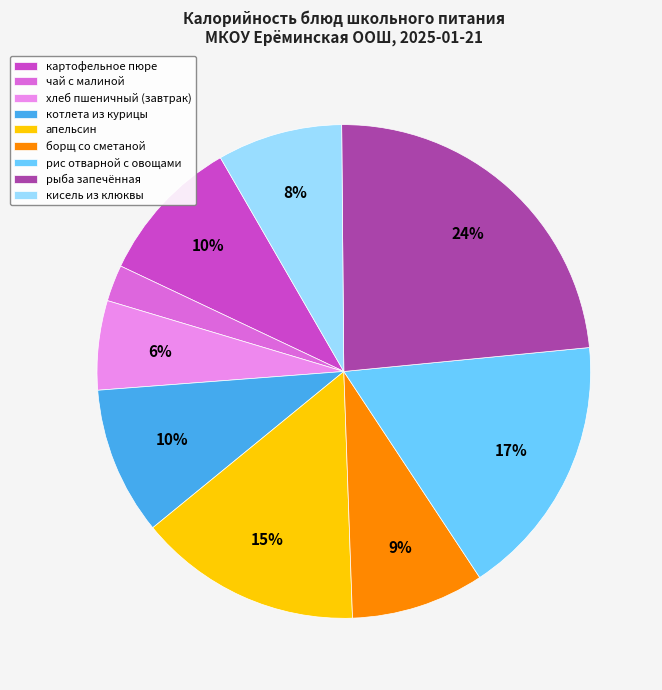

Do хлеб пшеничный (завтрак) and апельсин together represent more than half of the pie?

No